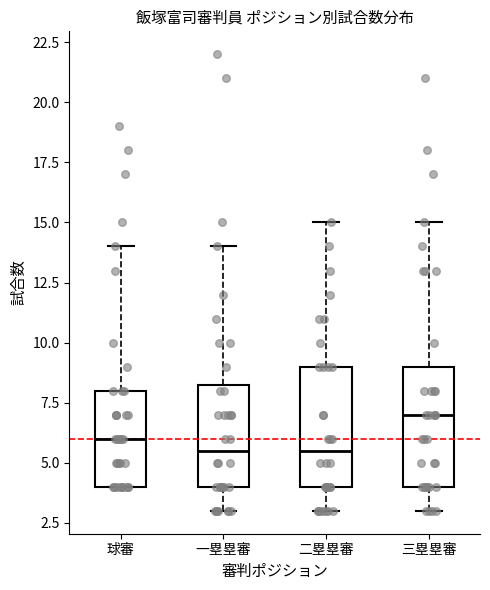

Reading left to right, read every box against the y-axis: the position of its median line, the range the box covers, and the ends of its whiskers. The values are not printed on the chart, so give them approximately, as read against the axis.

球審: median 6.0, box 4.0 to 8.0, whiskers 4.0 to 14.0
一塁塁審: median 5.5, box 4.0 to 8.5, whiskers 3.0 to 14.0
二塁塁審: median 5.5, box 4.0 to 9.0, whiskers 3.0 to 15.0
三塁塁審: median 7.0, box 4.0 to 9.0, whiskers 3.0 to 15.0